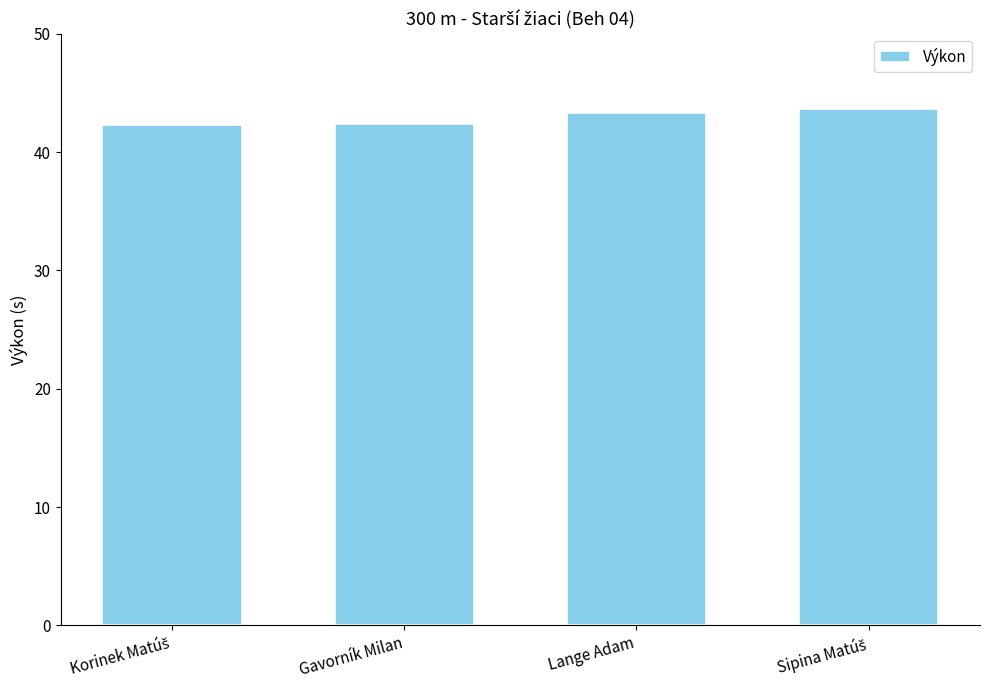

The chart shows a value of 43.3 at Lange Adam. True or false?

True